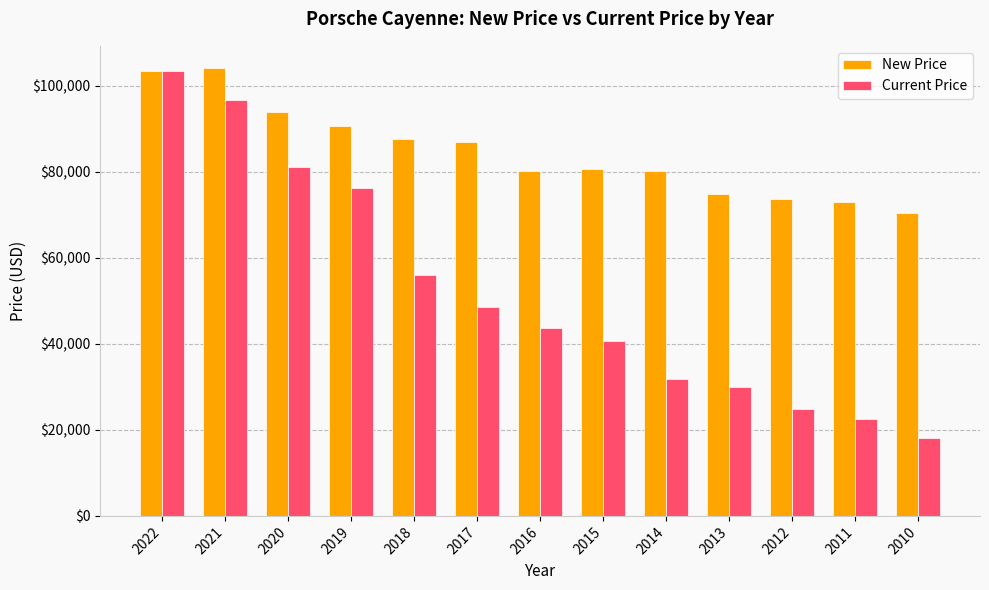

What is the greatest value displayed?

104111